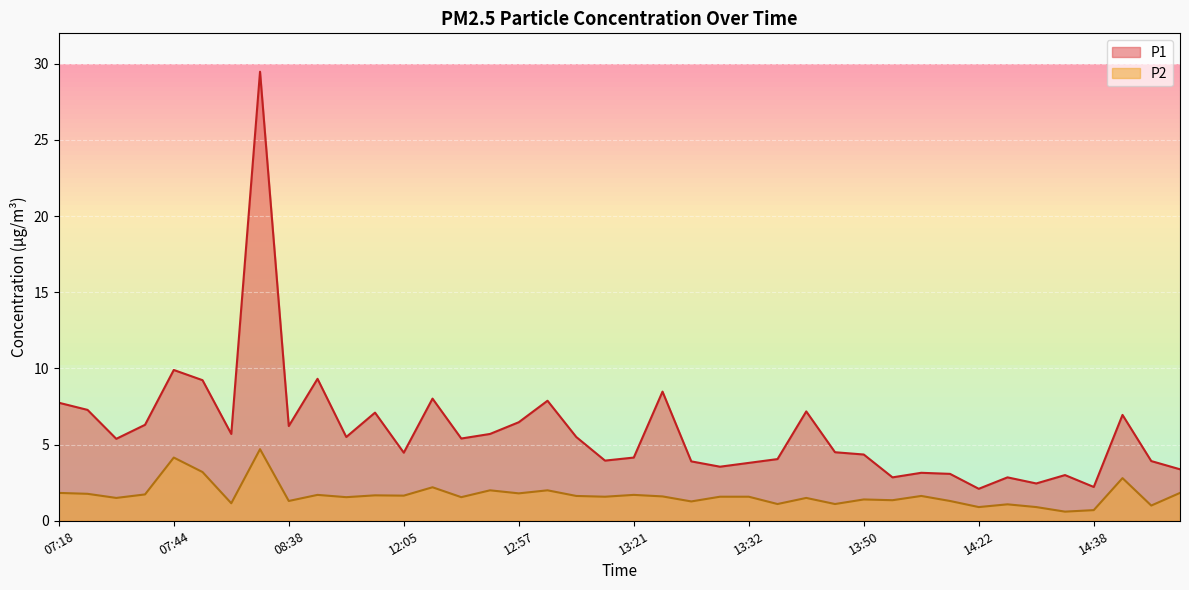

What is the sum of the P2 values at 13:11 and 14:38?

2.7